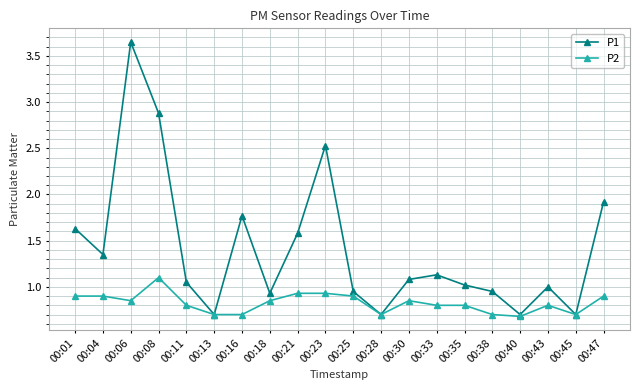

Where is the first local minimum for P2?

00:06